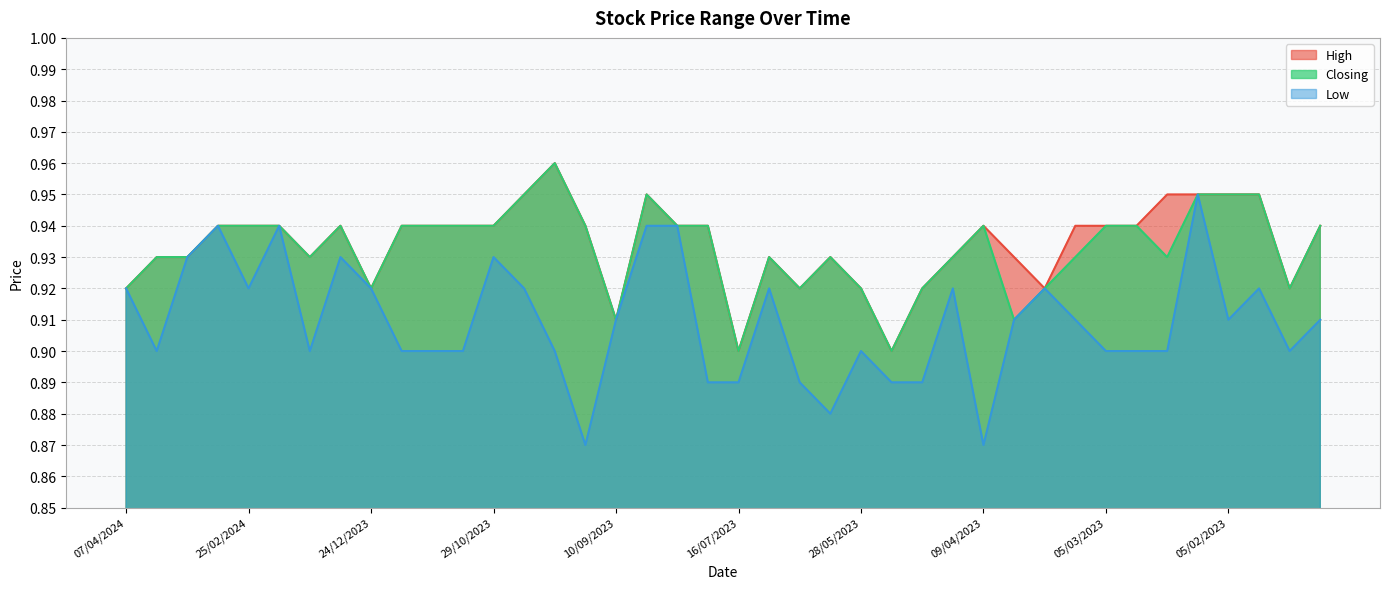

What is the smallest value displayed?

0.9